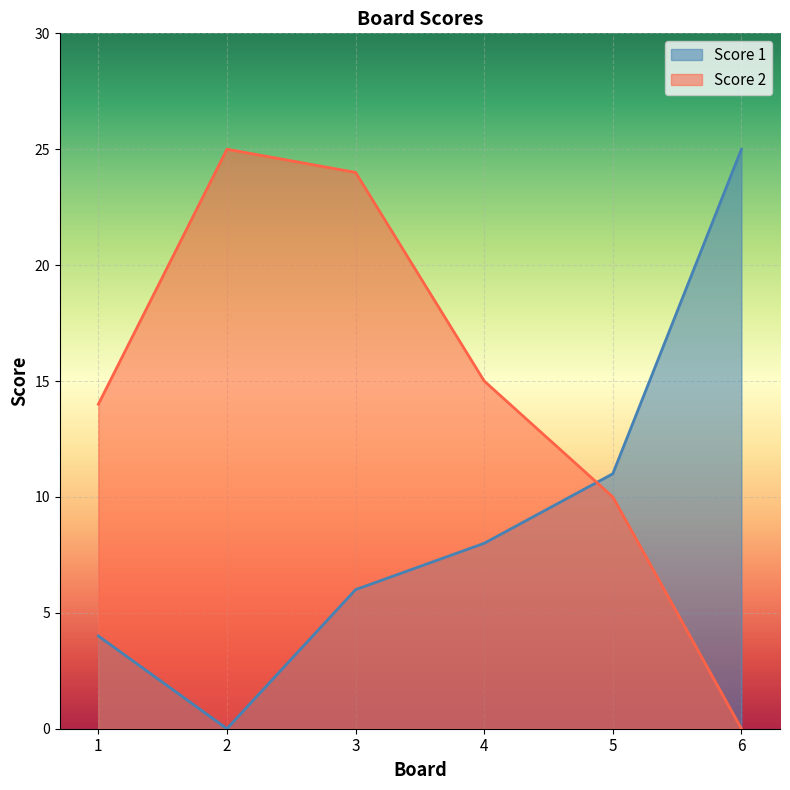

What is the total value across all series at 6?

25